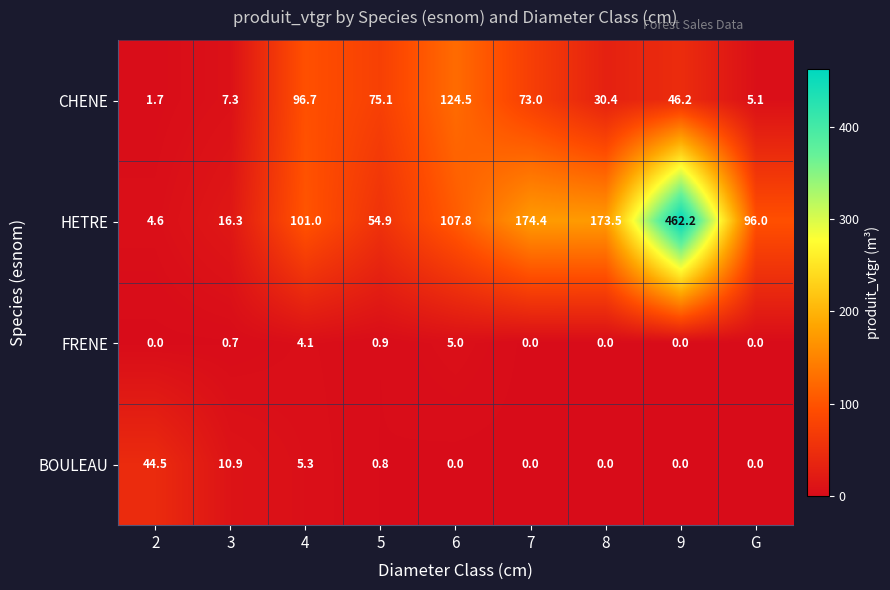

How many data points does each series have?

9